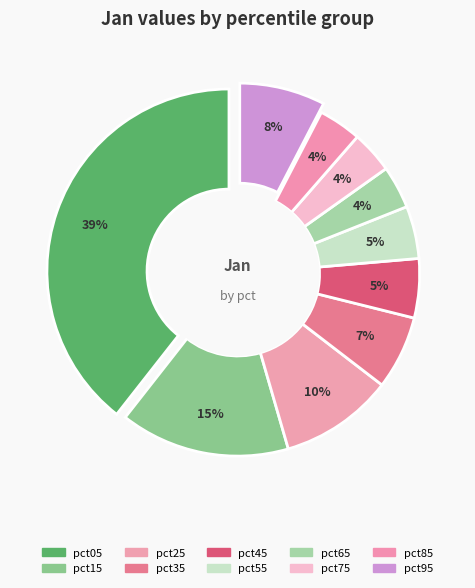

To the nearest percent, what is the difference between the largest and smallest slice percentages?

36%